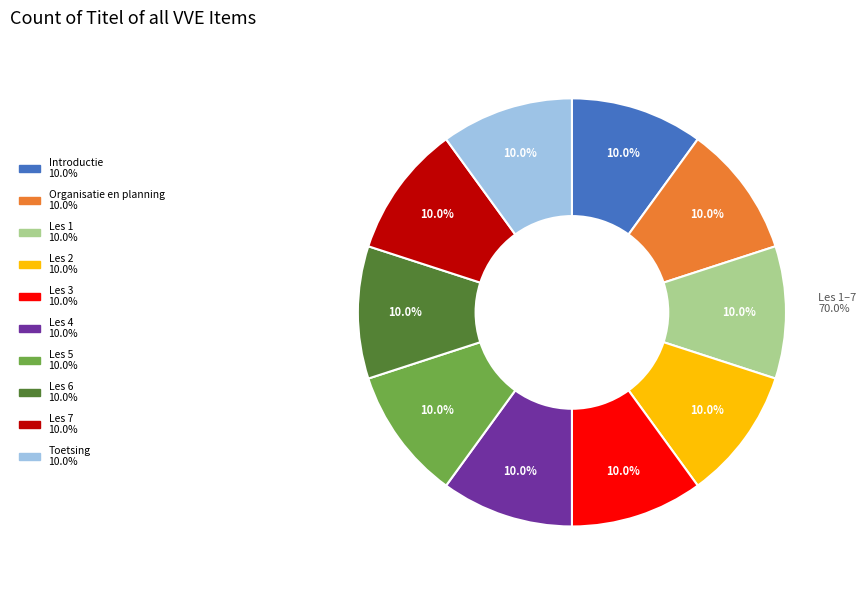

Rank the categories by value from highest to lowest.

Les 7, Les 6, Les 5, Les 4, Les 3, Les 2, Les 1, Toetsing, Organisatie en planning, Introductie